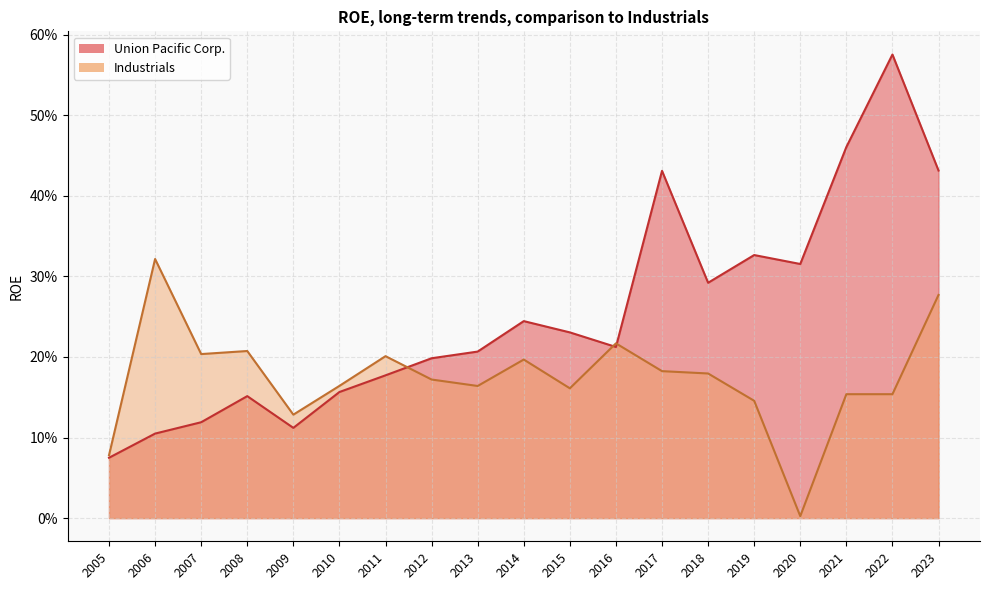

What is the difference between the maximum and minimum values in the Union Pacific Corp. series?

0.5